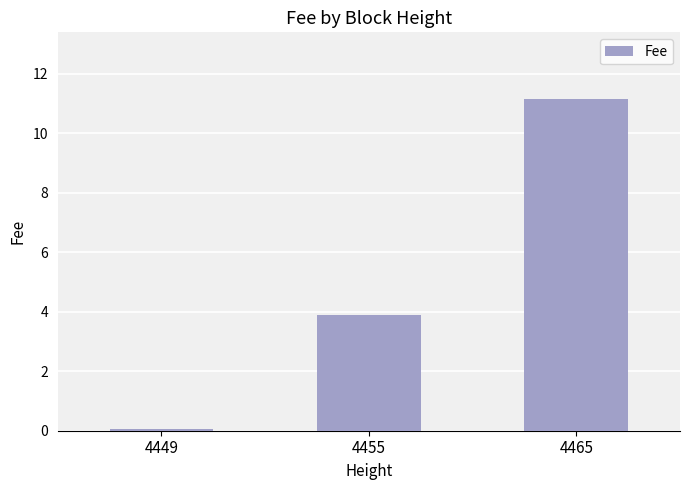

At which label is the value closest to 5?

4455